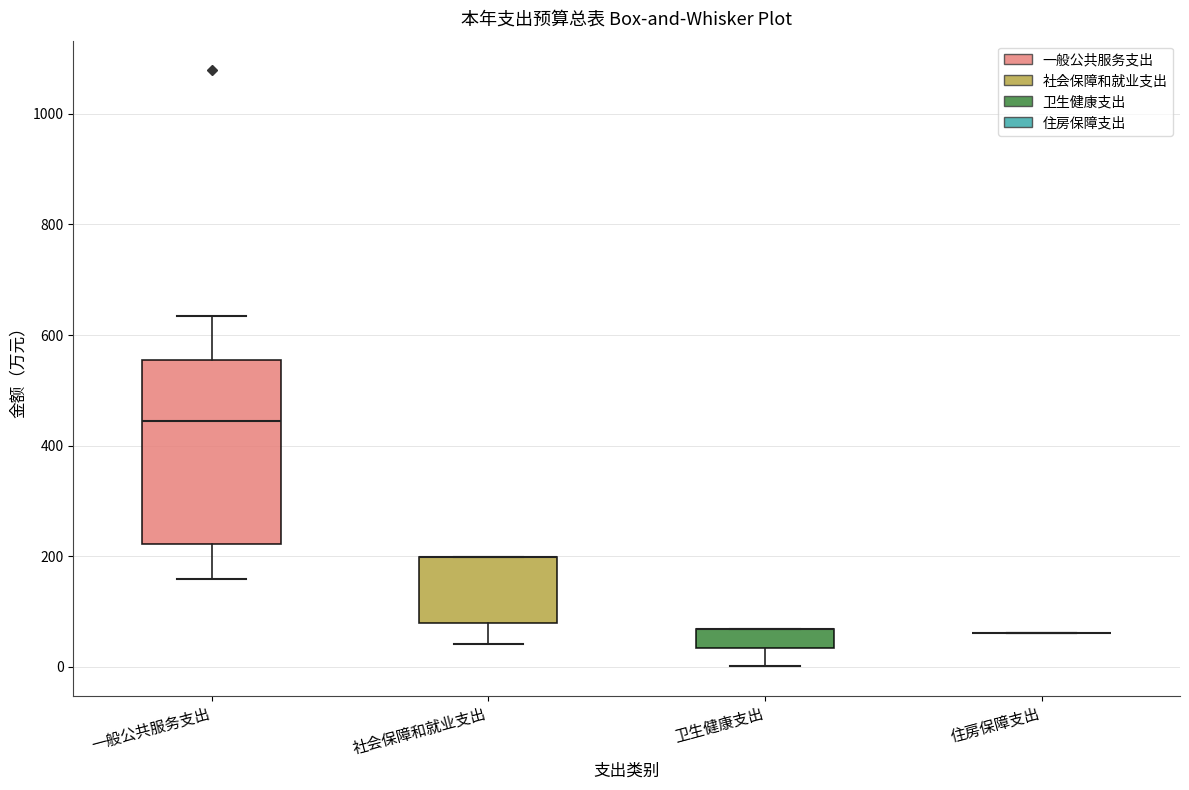

Reading left to right, read every box against the y-axis: the position of its median line, the range the box covers, and the ends of its whiskers. The values are not printed on the chart, so give them approximately, as read against the axis.

一般公共服务支出: median 440, box 220 to 560, whiskers 160 to 640
社会保障和就业支出: median 200 (drawn on the box's upper edge), box 80 to 200, whiskers 40 to 200
卫生健康支出: median 60 (drawn on the box's upper edge), box 40 to 60, whiskers 0 to 60
住房保障支出: box collapsed to a line at 60, whiskers 60 to 60